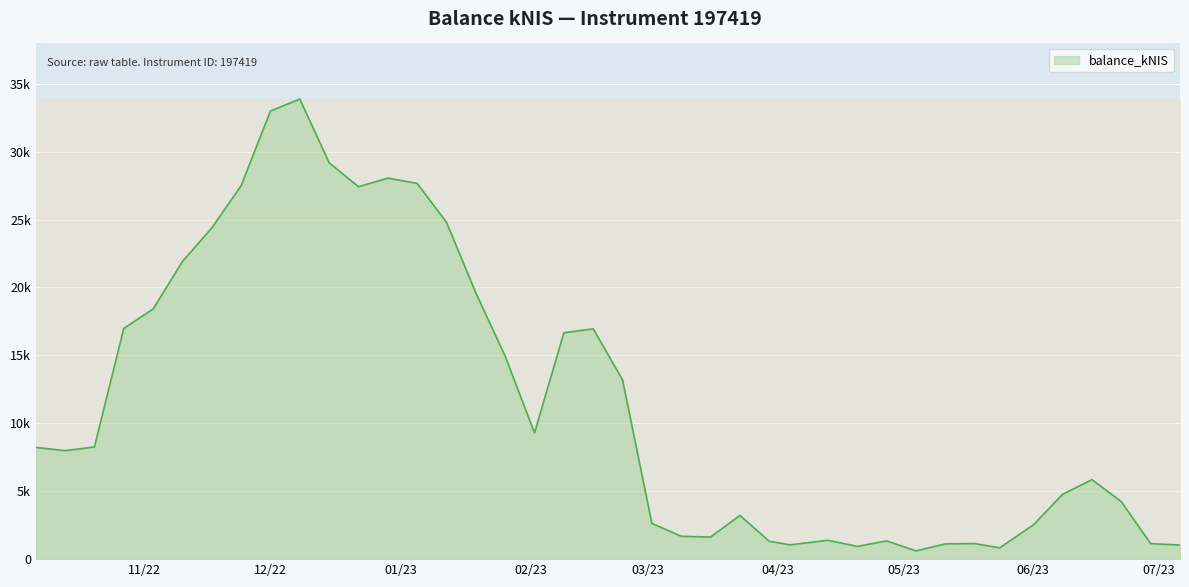

What is the value of the 6th point from the left?

21913.9